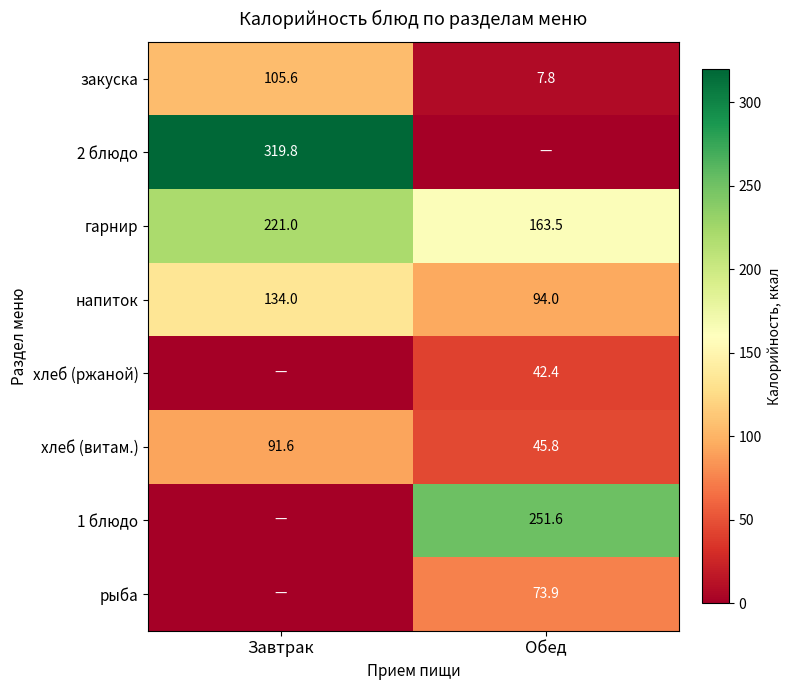

Rank the categories by напиток value from lowest to highest.

Обед, Завтрак